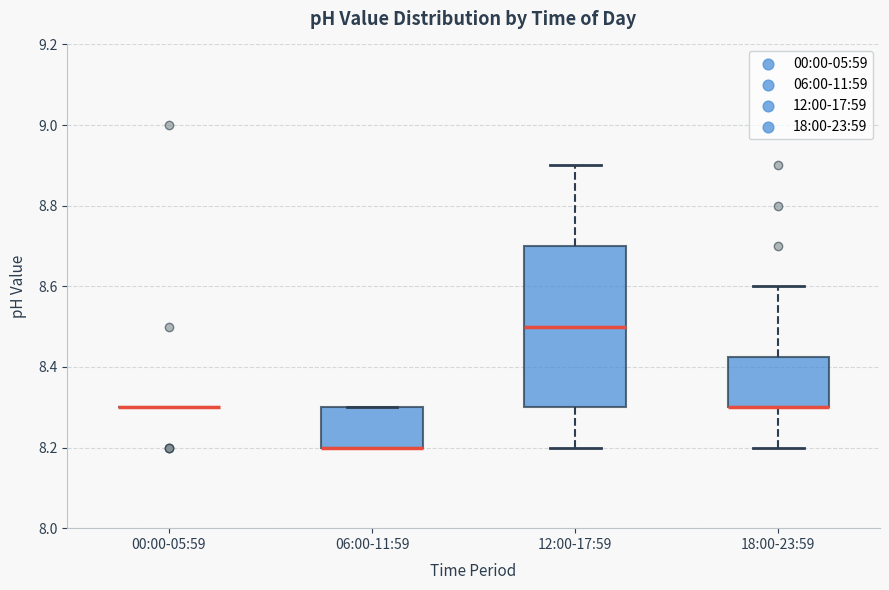

Reading left to right, read every box against the y-axis: the position of its median line, the range the box covers, and the ends of its whiskers. The values are not printed on the chart, so give them approximately, as read against the axis.

00:00-05:59: box collapsed to a line at 8.30, whiskers 8.30 to 8.30
06:00-11:59: median 8.20 (drawn on the box's lower edge), box 8.20 to 8.30, whiskers 8.20 to 8.30
12:00-17:59: median 8.50, box 8.30 to 8.70, whiskers 8.20 to 8.90
18:00-23:59: median 8.30 (drawn on the box's lower edge), box 8.30 to 8.42, whiskers 8.20 to 8.60